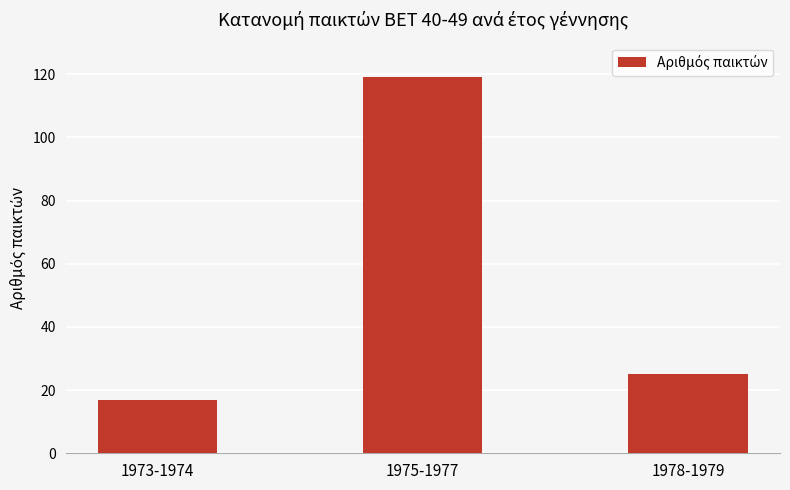

What is the label of the 3rd bar from the right?

1973-1974